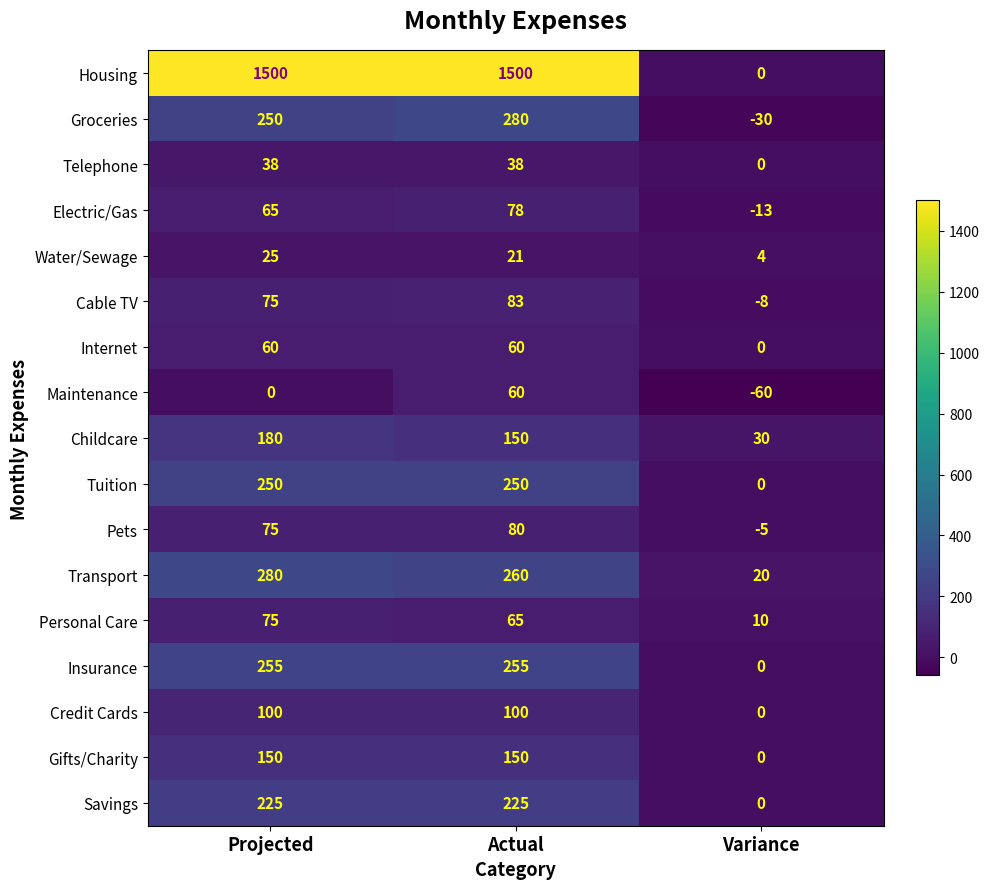

What is the difference between the maximum and minimum values in the Cable TV series?

91